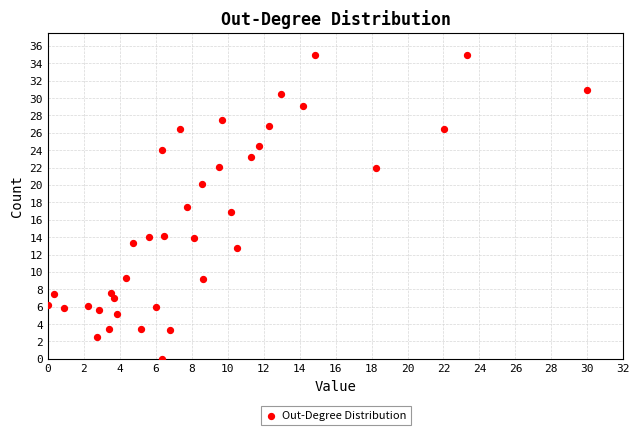

What is the range of Y values (max minus min)?

35.0